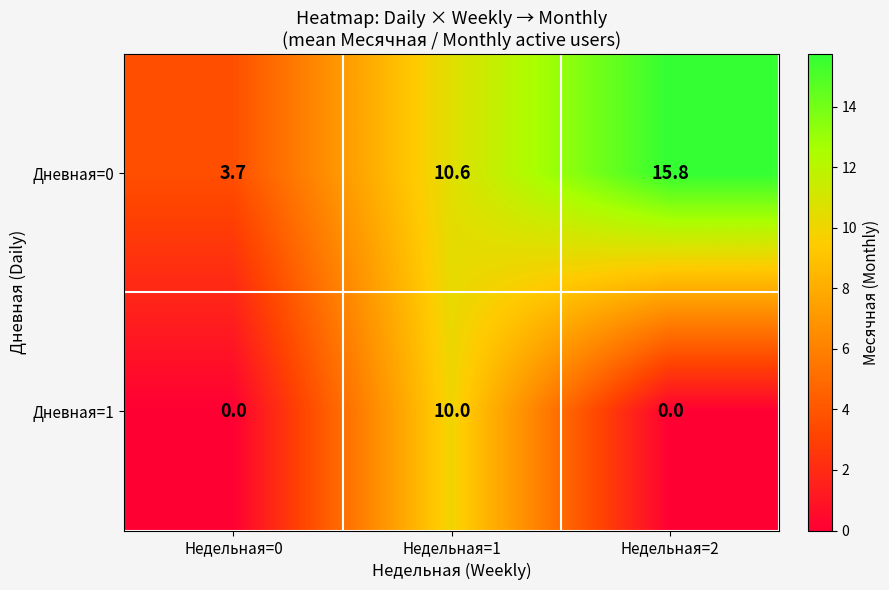

Which series changed the most between Недельная=0 and Недельная=2?

Дневная=0